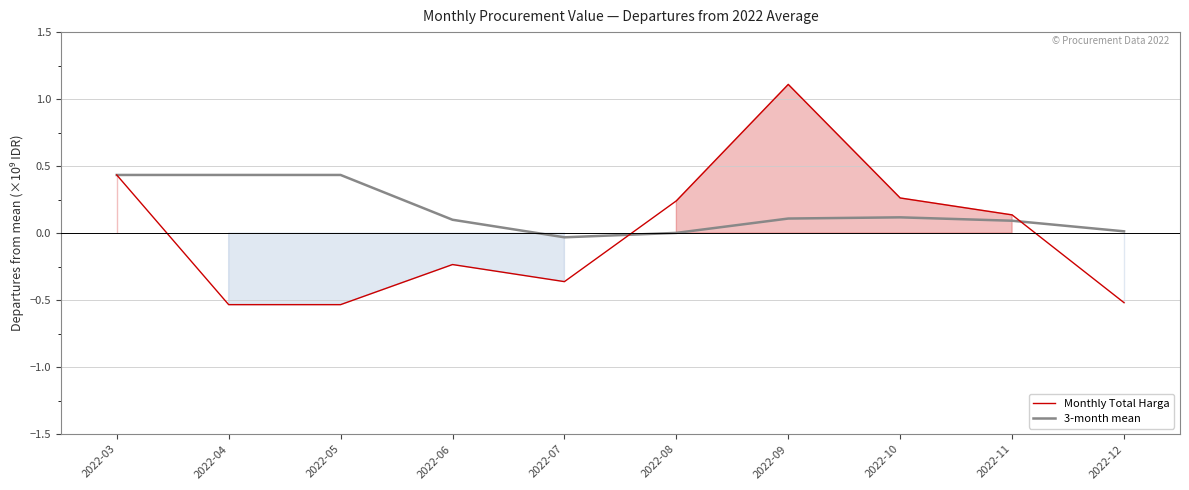

What is the value of the 3-month mean point at the 1st from the left?

0.4